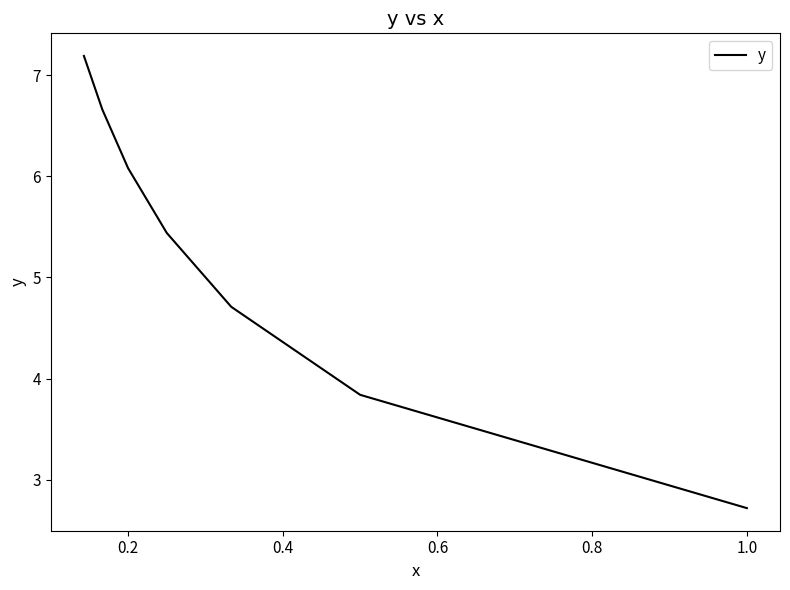

Does the chart display data point markers on the line(s)?

No